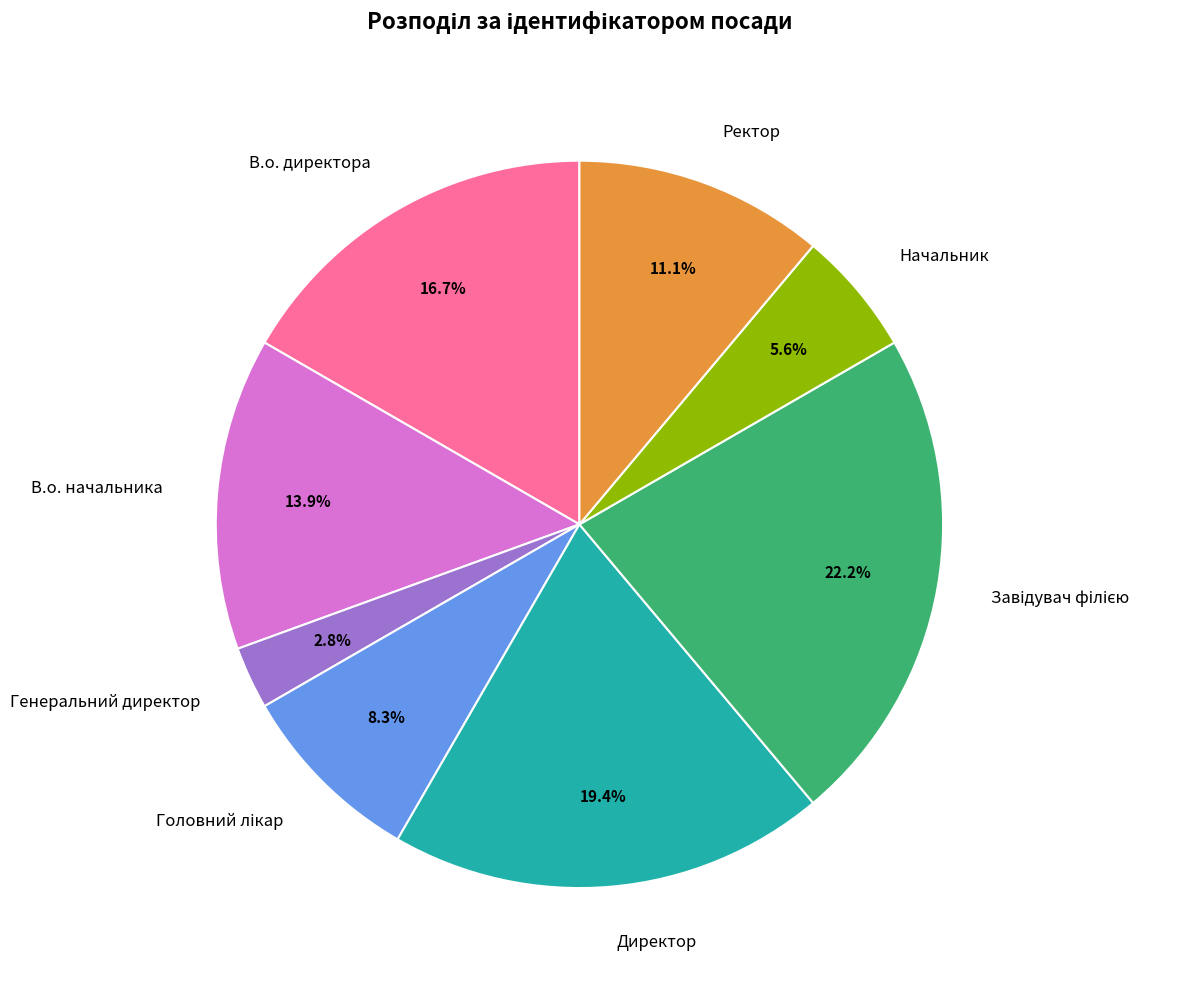

Does Генеральний директор represent more than half of the total?

No